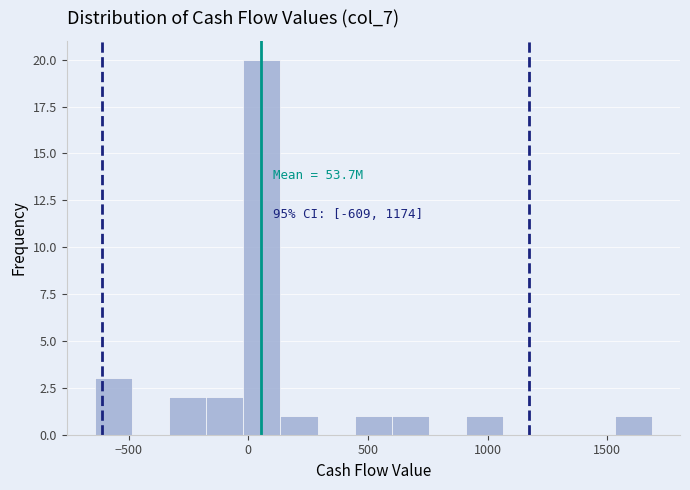

Read against the x-axis, roughly where is the centre of the tallest bar?

50